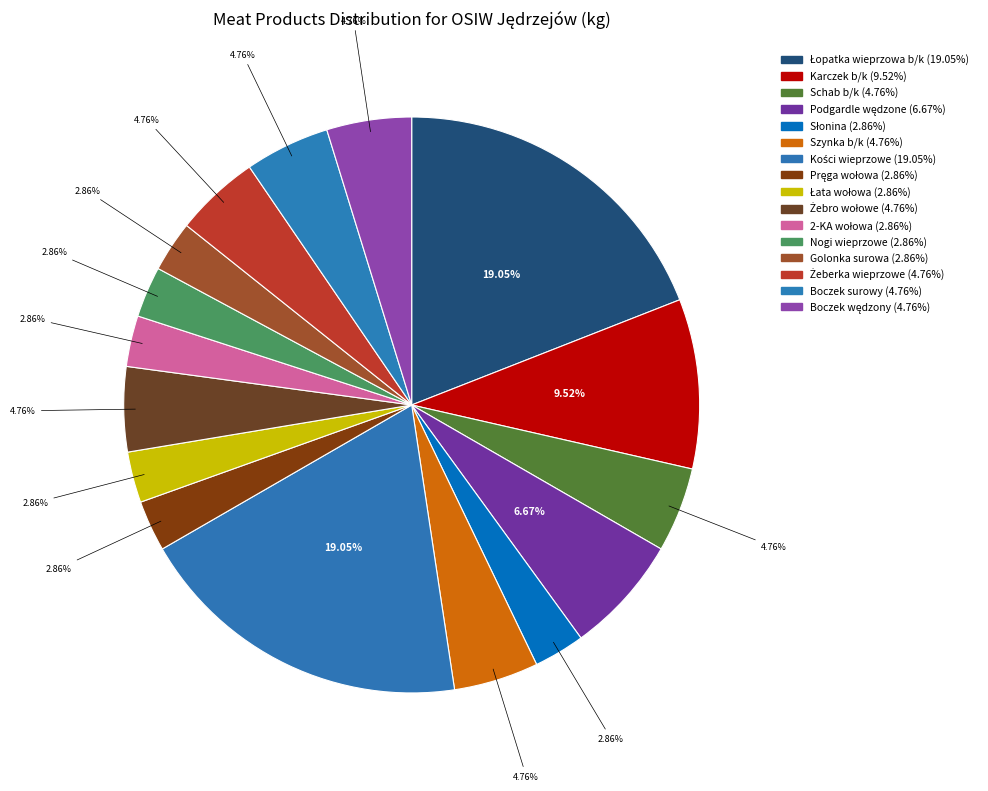

How many segments does this pie chart have?

16